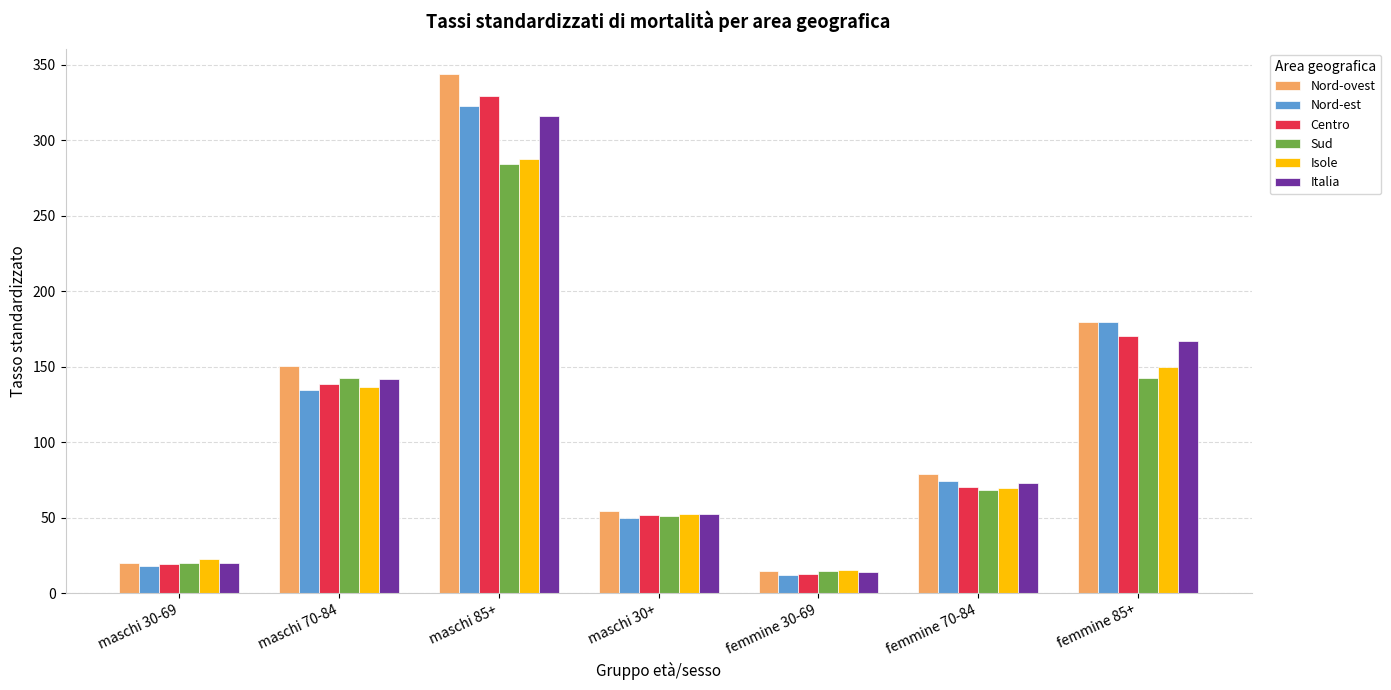

At which category is the sum across all series the highest?

maschi 85+